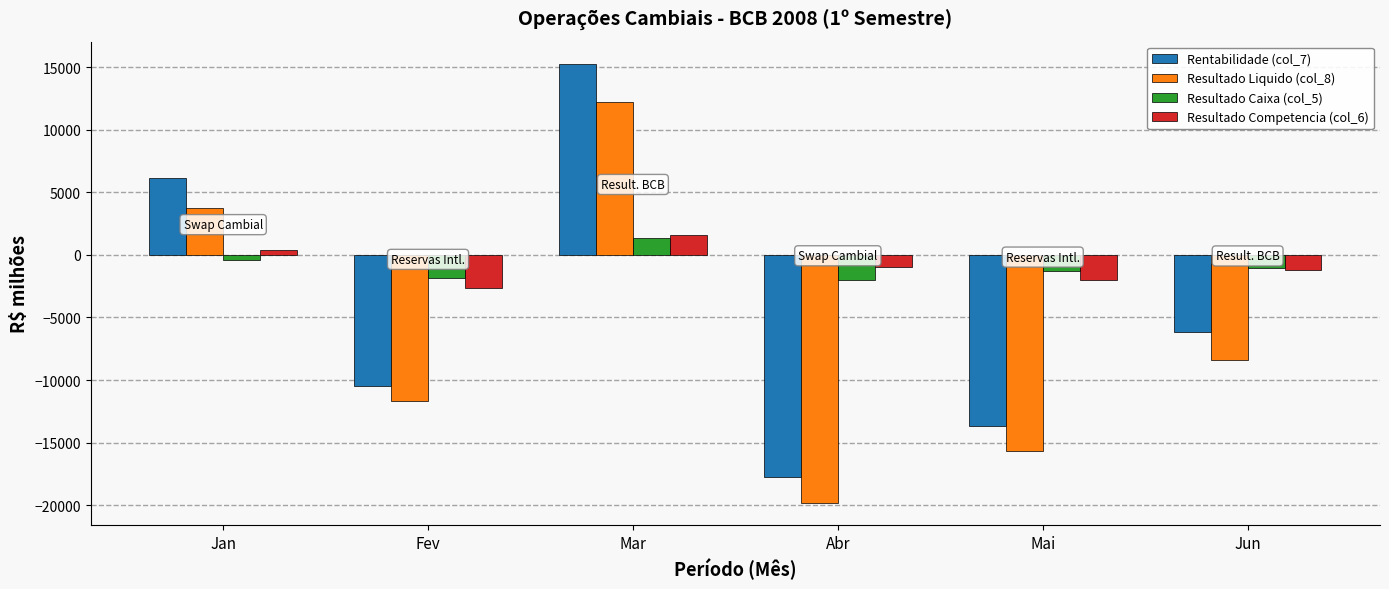

How many distinct data groups are displayed?

4